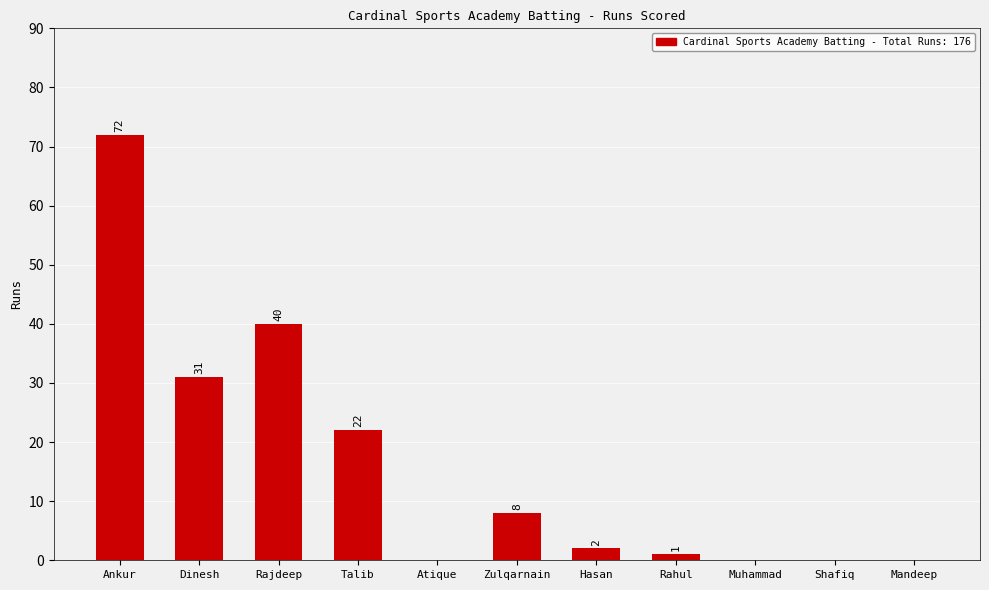

How many data points does each series have?

11